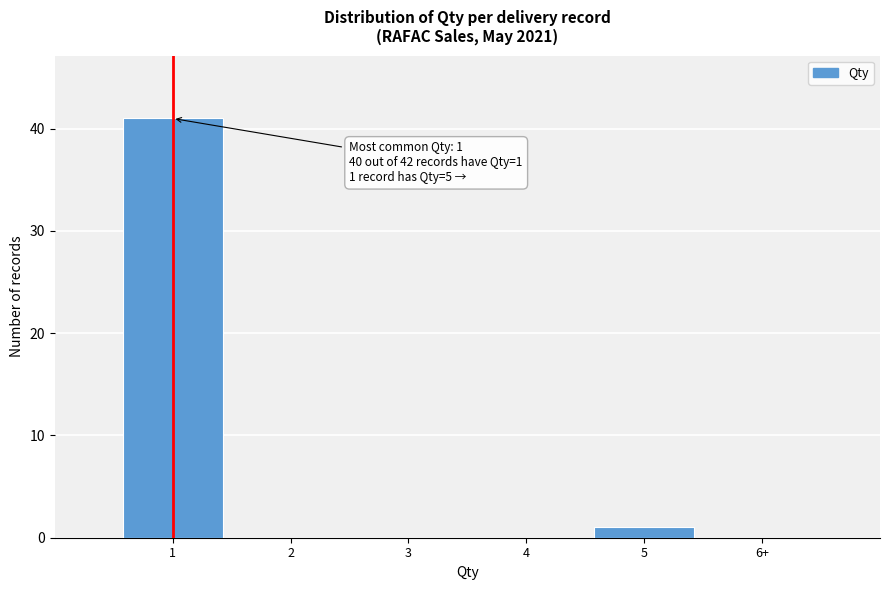

Reading right to left, extract all data points from this chart.

6+=0	5=1	4=0	3=0	2=0	1=41